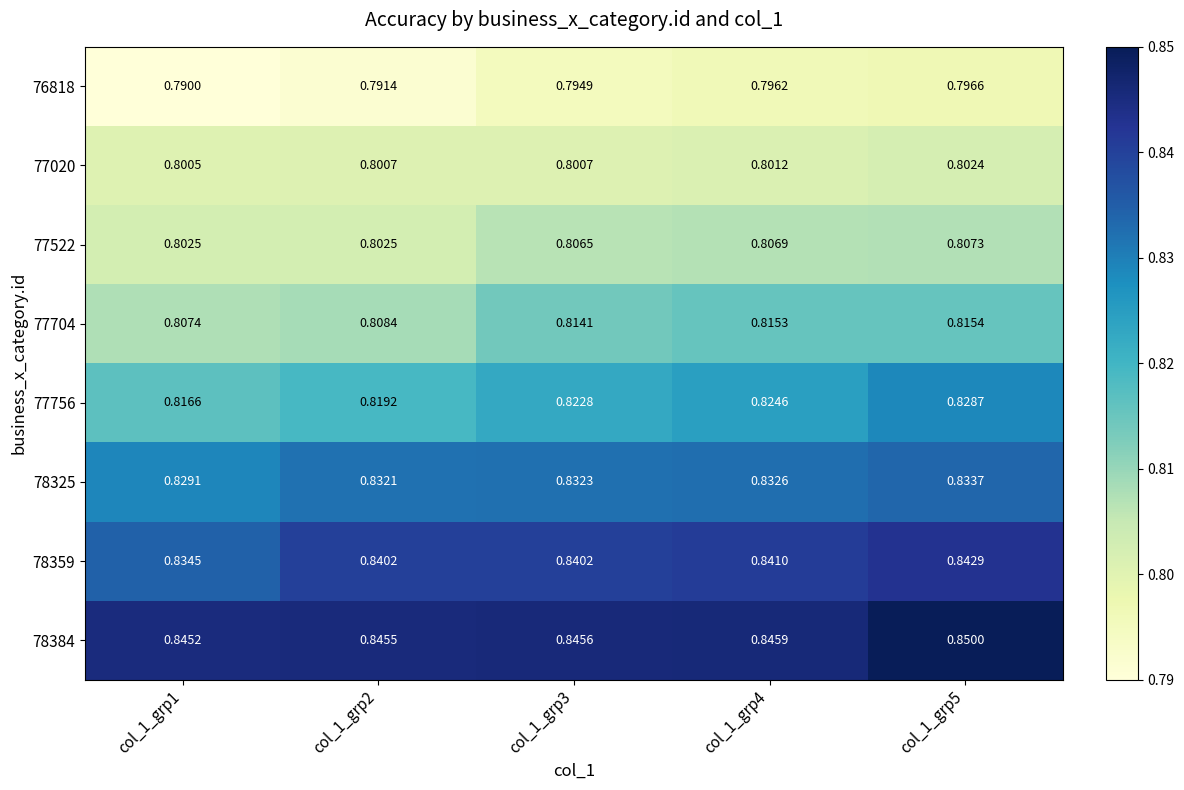

Is the value of 76818 at col_1_grp3 greater than the value of 78384 at col_1_grp4?

No